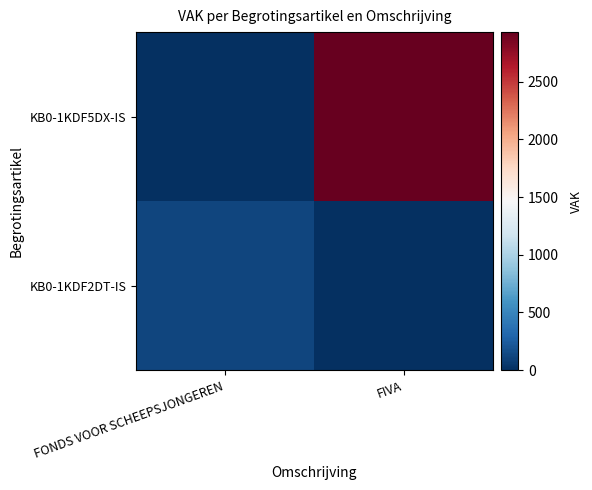

At FONDS VOOR SCHEEPSJONGEREN, list the series in order from largest to smallest.

KB0-1KDF2DT-IS, KB0-1KDF5DX-IS